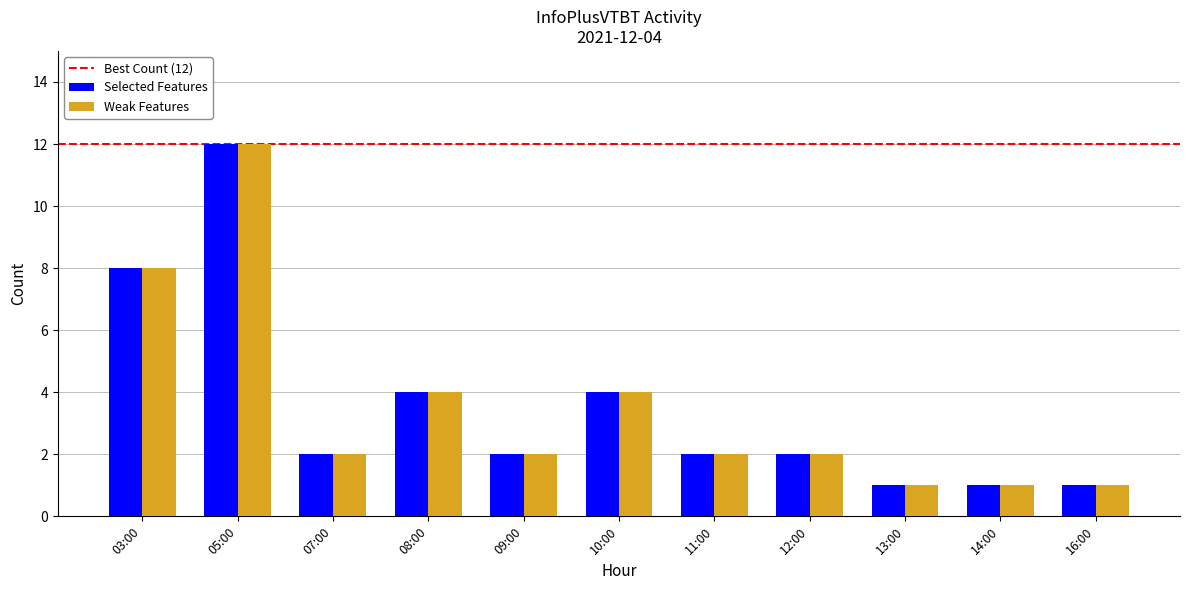

At which category is the sum across all series the highest?

05:00